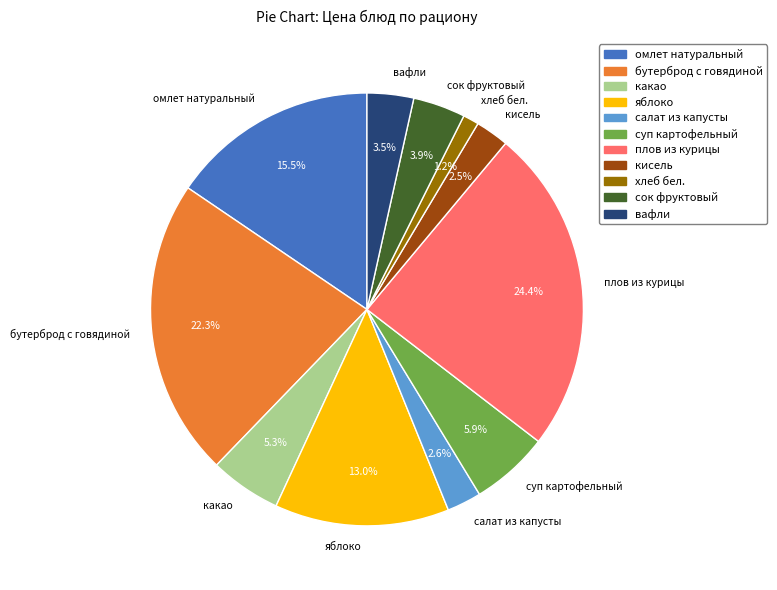

Count the number of slices in the pie.

11